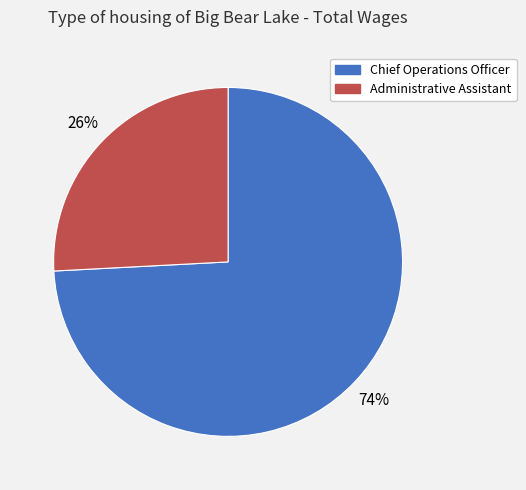

To the nearest percent, what is the difference between the largest and smallest slice percentages?

48%